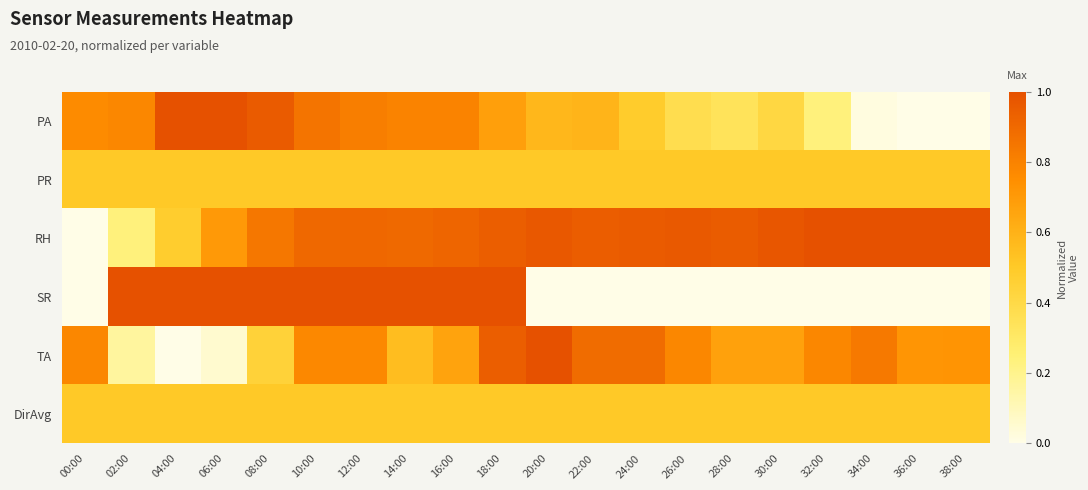

Between 06:00 and 24:00, which series saw the biggest shift?

SR